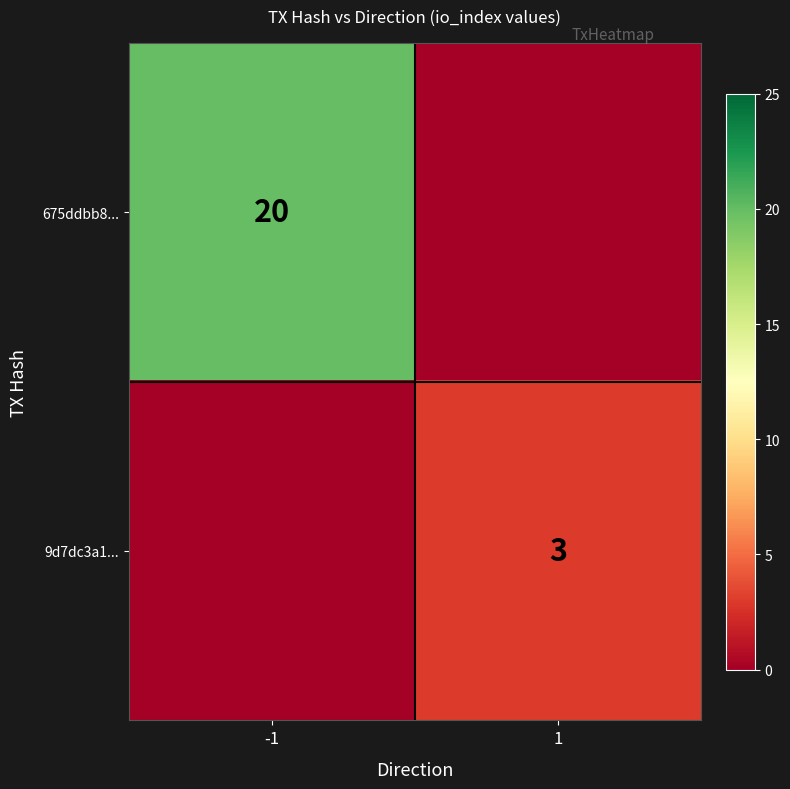

The 9d7dc3a1... series shows 5 at 1. True or false?

False